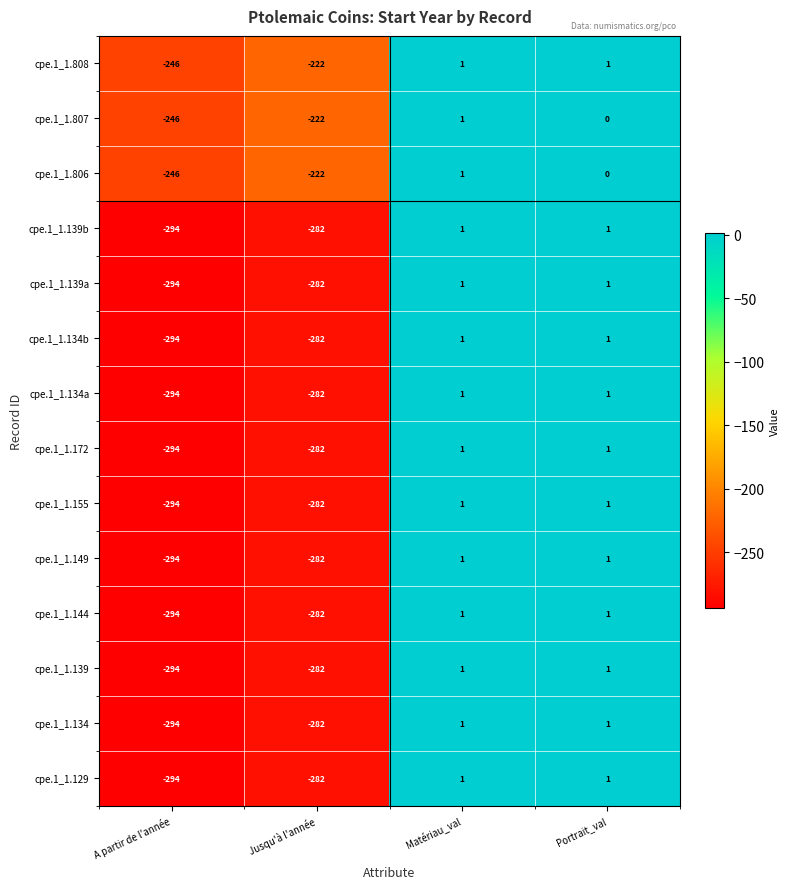

Is it true that cpe.1_1.139b equals 1 at Matériau_val?

True